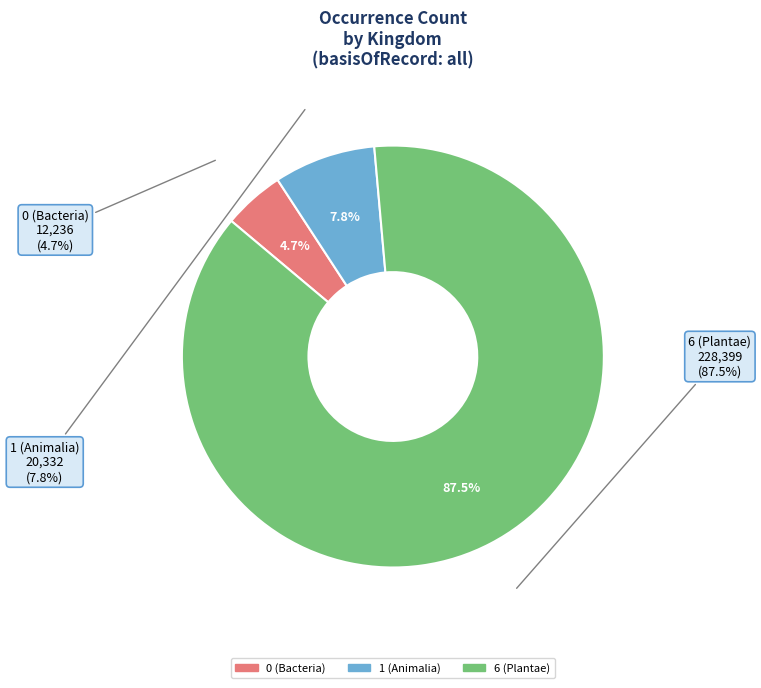

To the nearest percent, what is the difference between the largest and smallest slice percentages?

83%